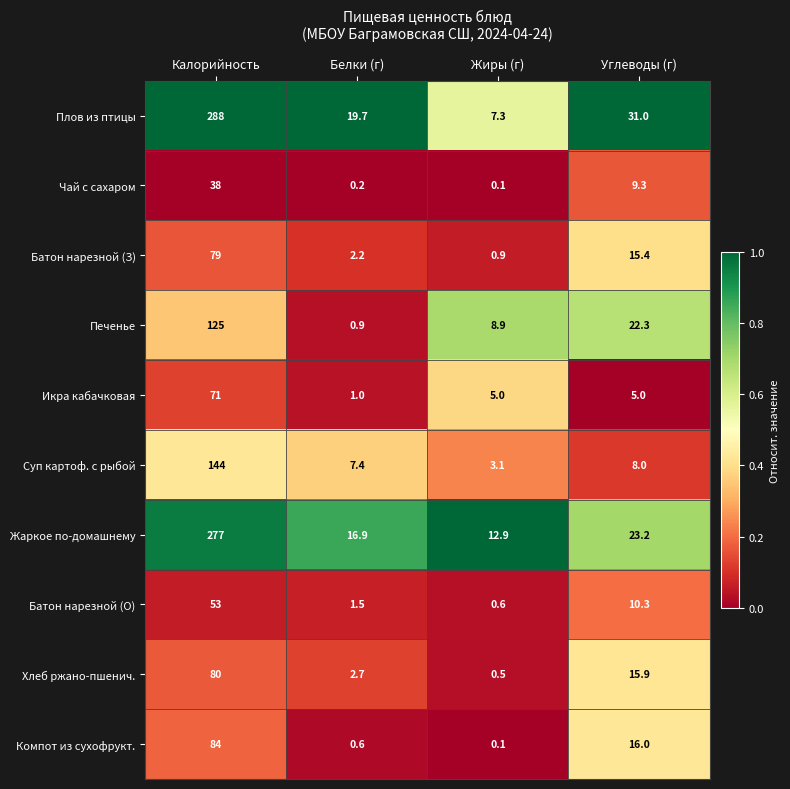

The Икра кабачковая series shows 5.0 at Жиры (г). True or false?

True